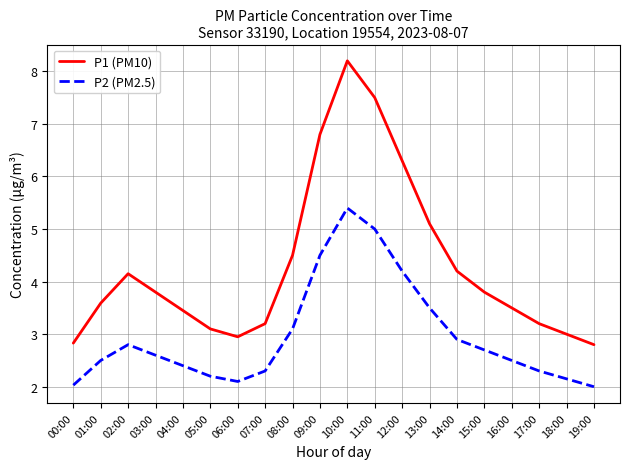

What is the difference between the highest and lowest values at 13:00?

1.6